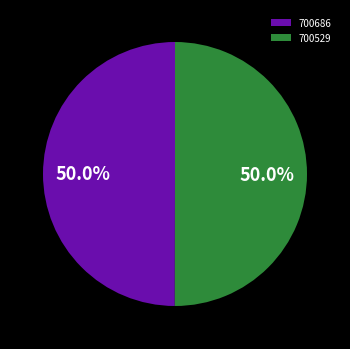

True or false: 700686 accounts for 50% of the total.

True